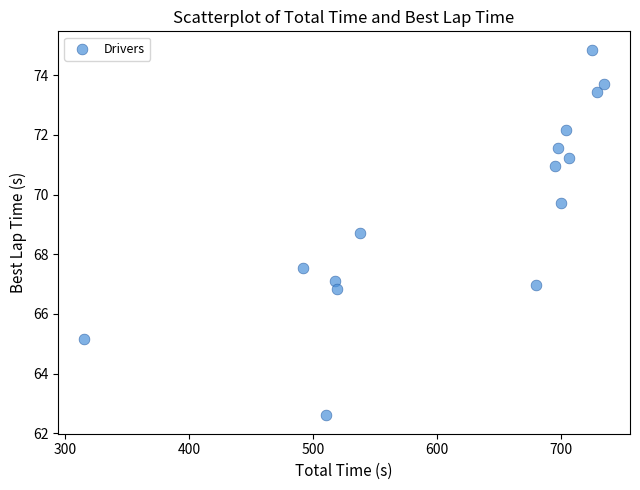

What is the range of X values (max minus min)?

419.6